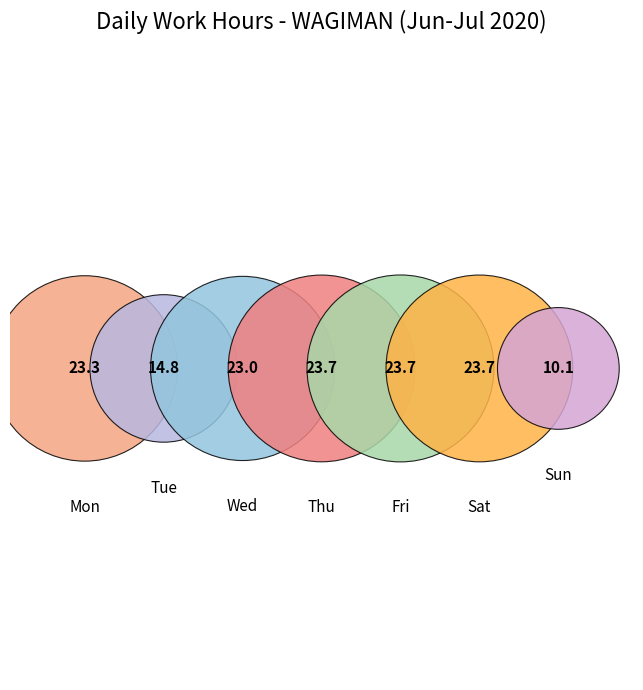

Count the number of slices in the pie.

7